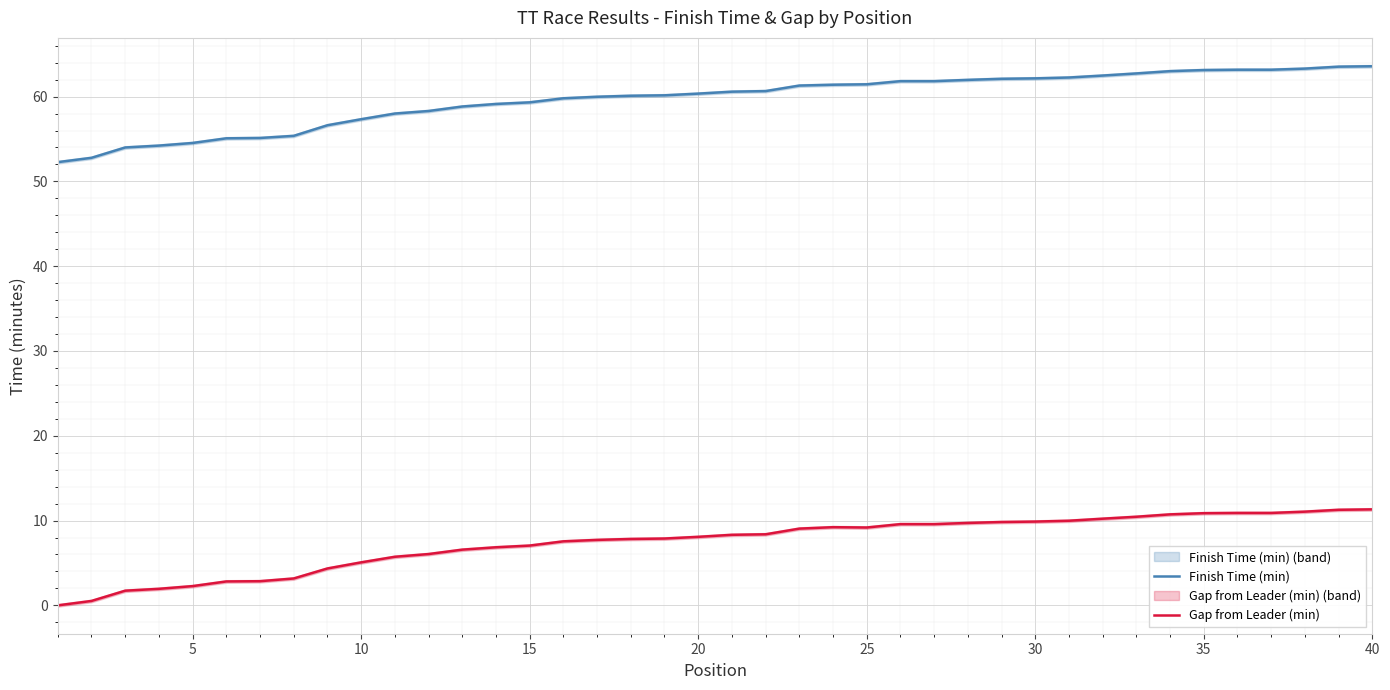

The Finish Time (min) series shows 83.8 at 35. True or false?

False